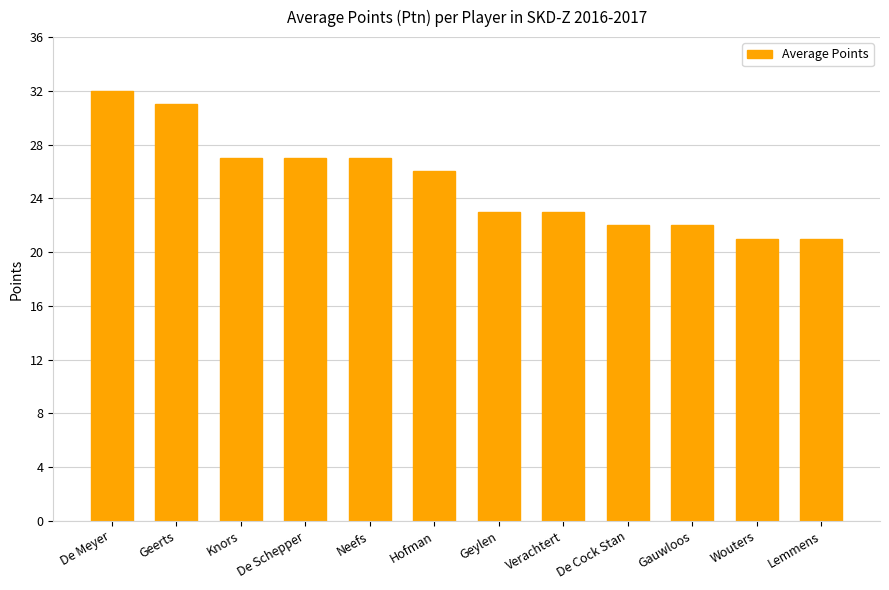

Reading left to right, transcribe all the data shown in this chart.

De Meyer=32	Geerts=31	Knors=27	De Schepper=27	Neefs=27	Hofman=26	Geylen=23	Verachtert=23	De Cock Stan=22	Gauwloos=22	Wouters=21	Lemmens=21